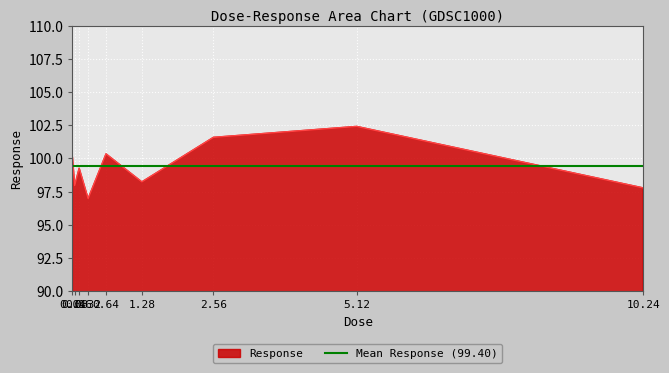

What is the lowest value of the Response series?

97.0